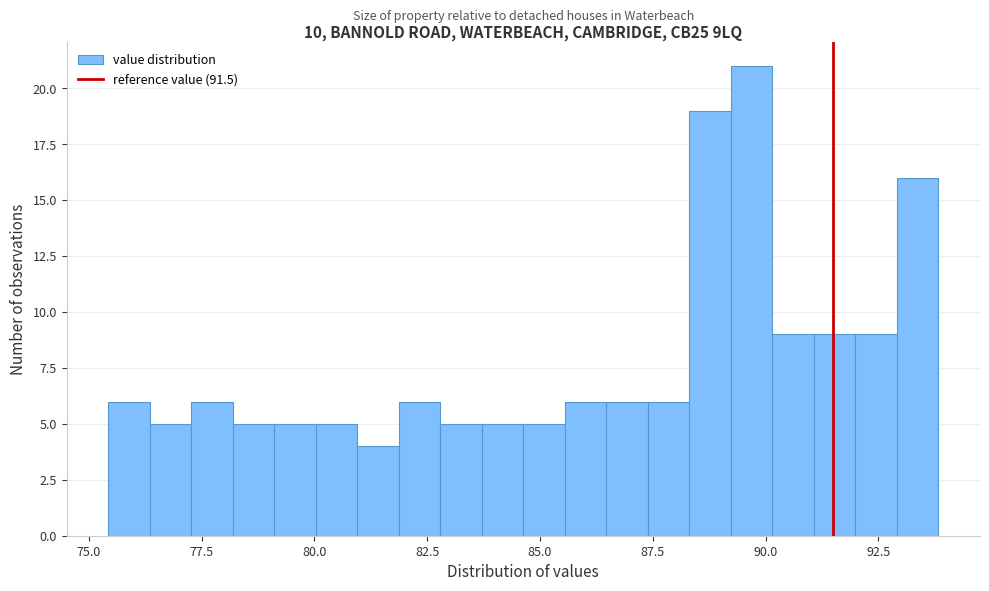

Read against the x-axis, roughly where is the centre of the tallest bar?

89.5